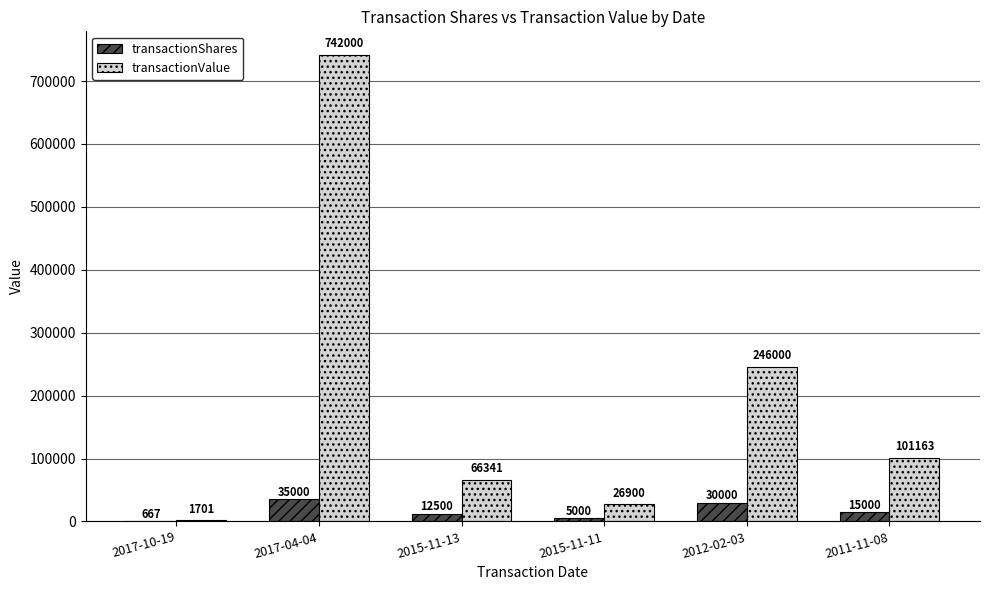

What are all the series names shown in the legend?

transactionShares, transactionValue